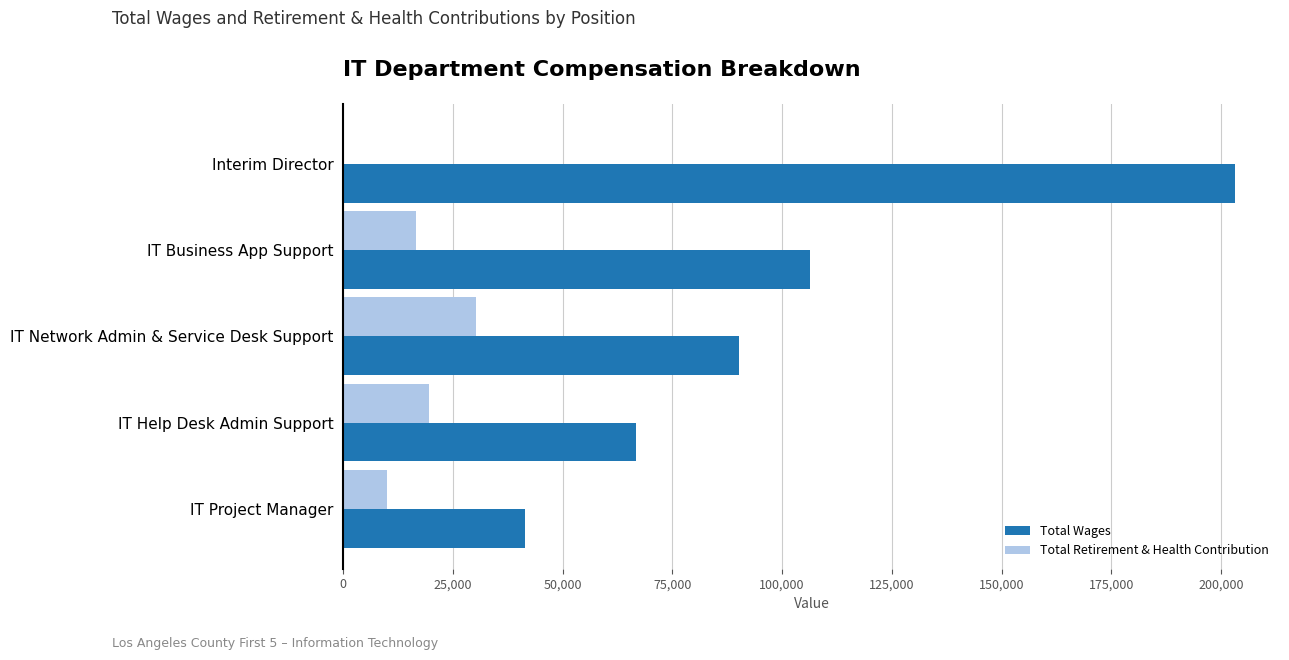

What are all the series names shown in the legend?

Total Wages, Total Retirement & Health Contribution